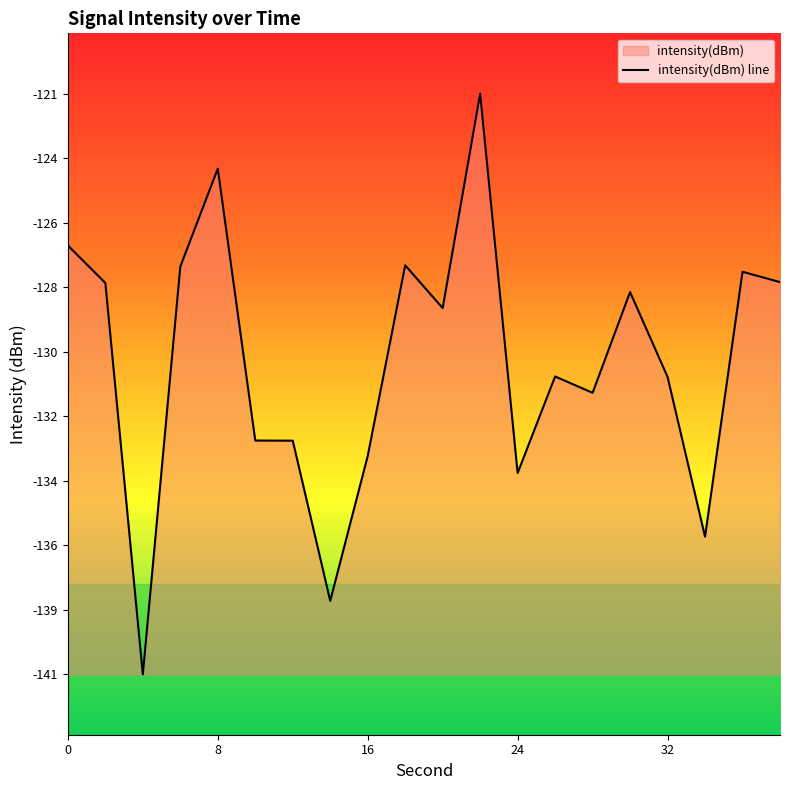

True or false: the data has more than 2 interior local peaks.

True